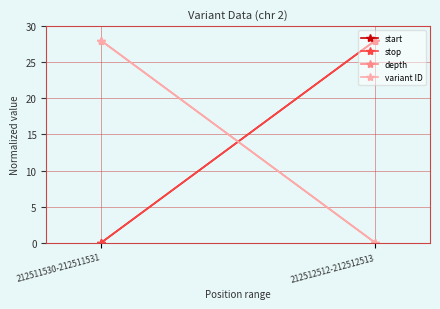

Rank the series at 212511530-212511531 from highest to lowest value.

depth, variant ID, start, stop